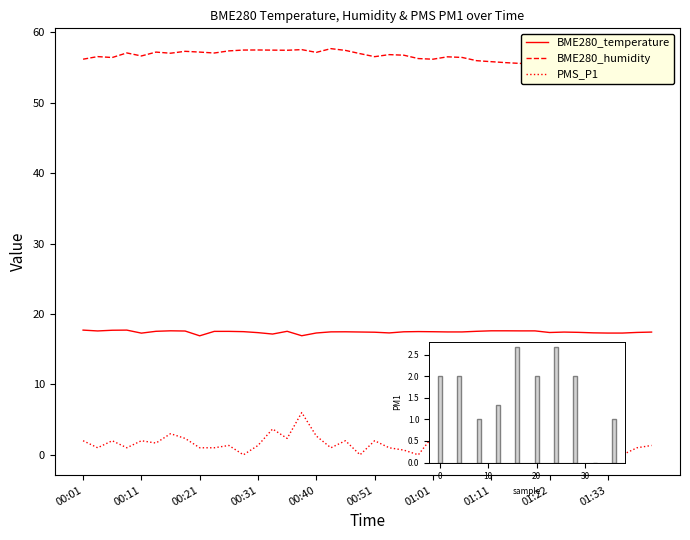

What is the label of the 21st bar from the left?

00:51